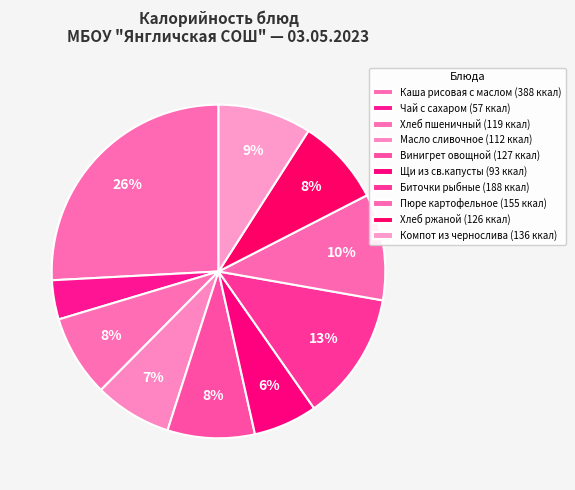

True or false: Хлеб пшеничный accounts for 20% of the total.

False